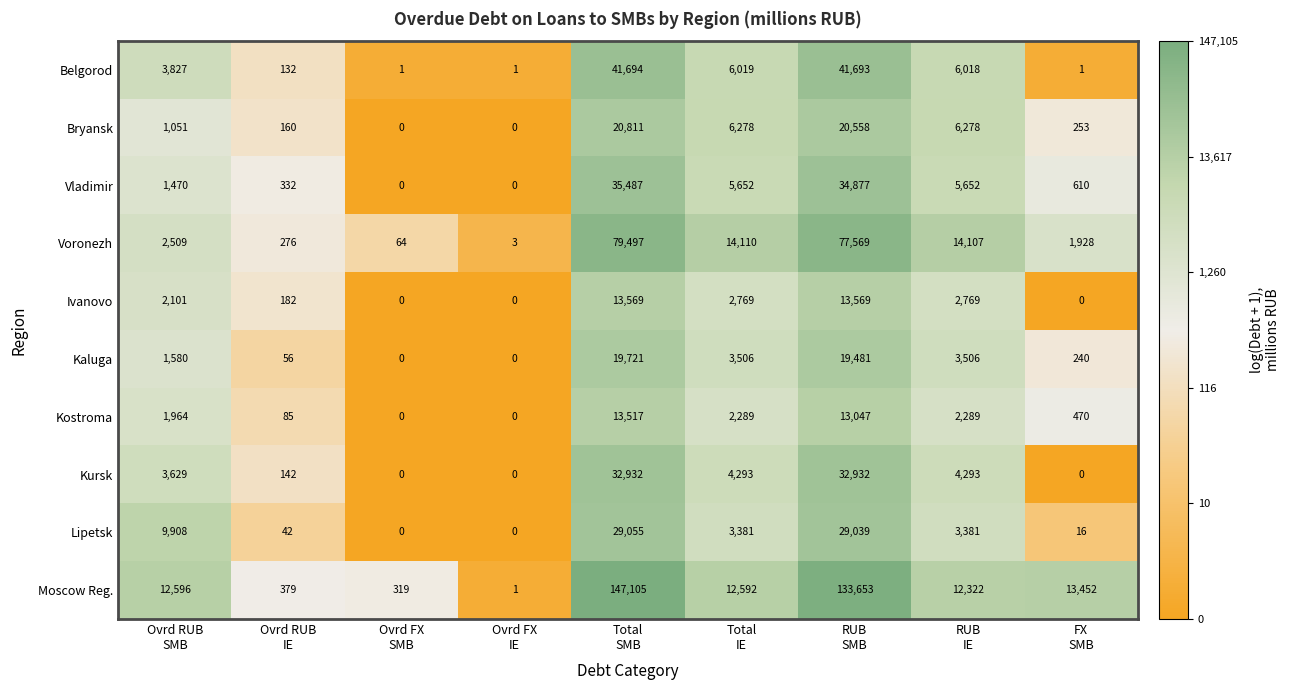

Count the number of categories in the chart.

9